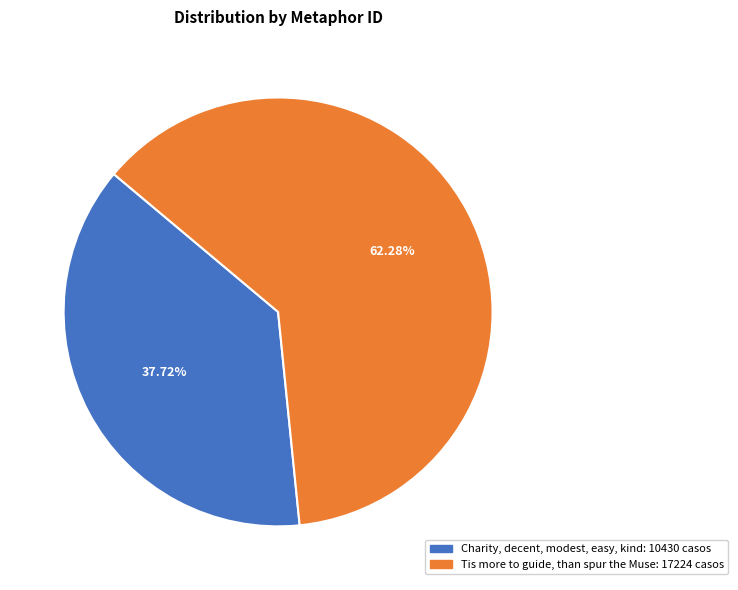

What percentage is the Charity, decent, modest, easy, kind slice, to the nearest percent?

38%